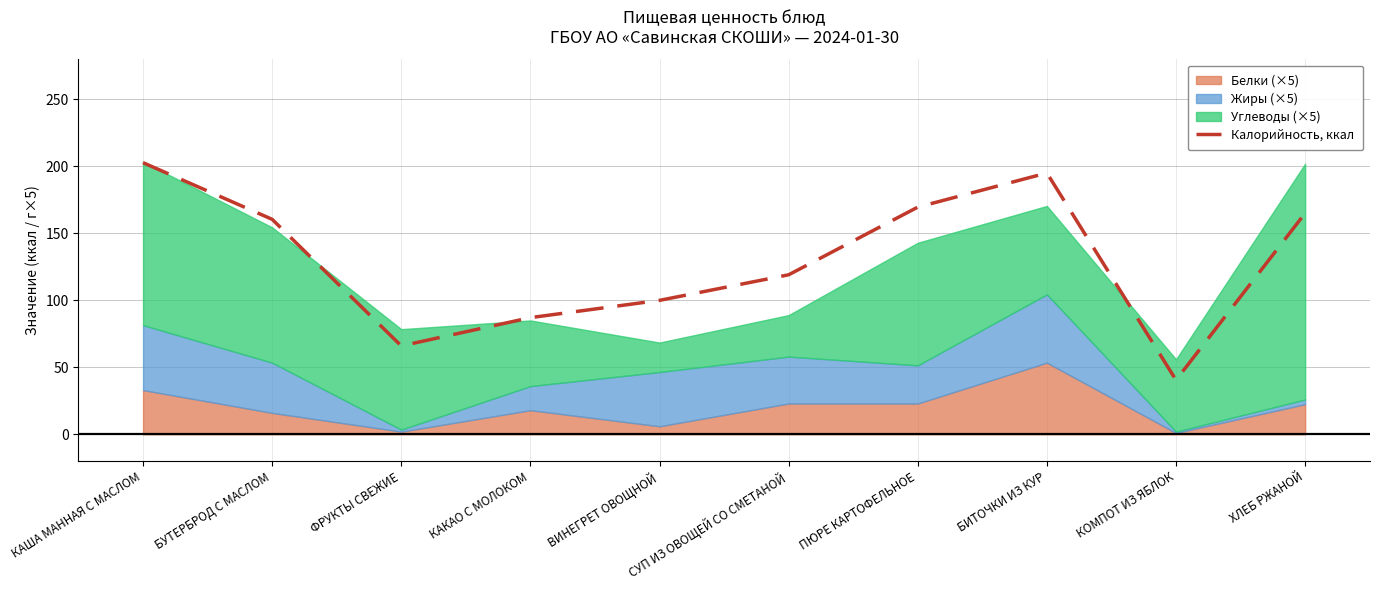

What is the difference between the second highest and minimum values?

154.6